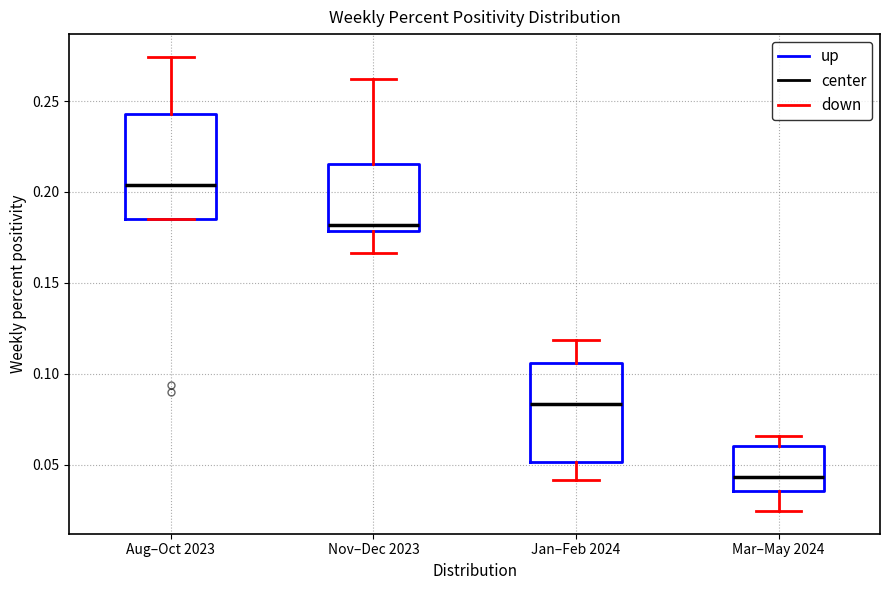

Where is the lower edge of the box for Mar–May 2024 on the y-axis? The values are not printed on the chart, so give them approximately, as read against the axis.

0.035